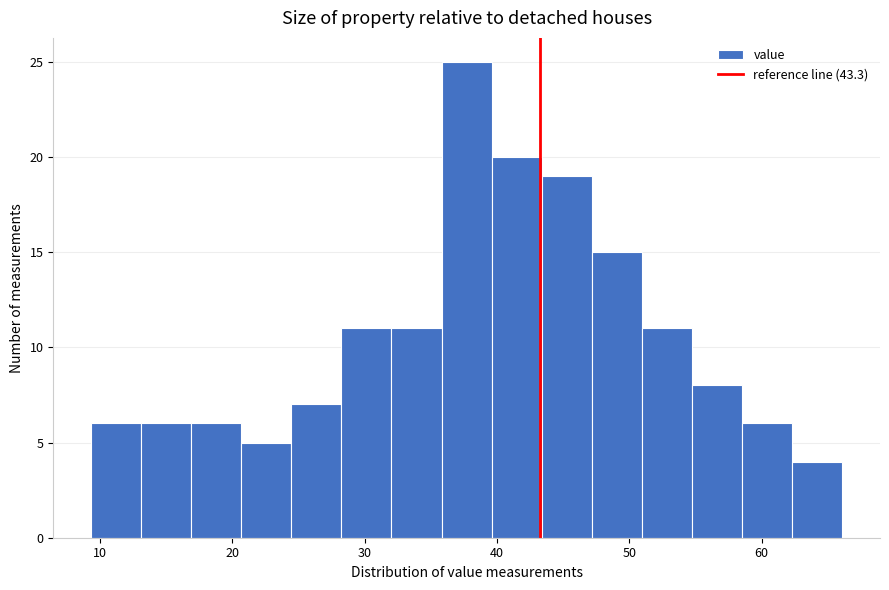

Read against the x-axis, roughly where is the centre of the tallest bar?

38